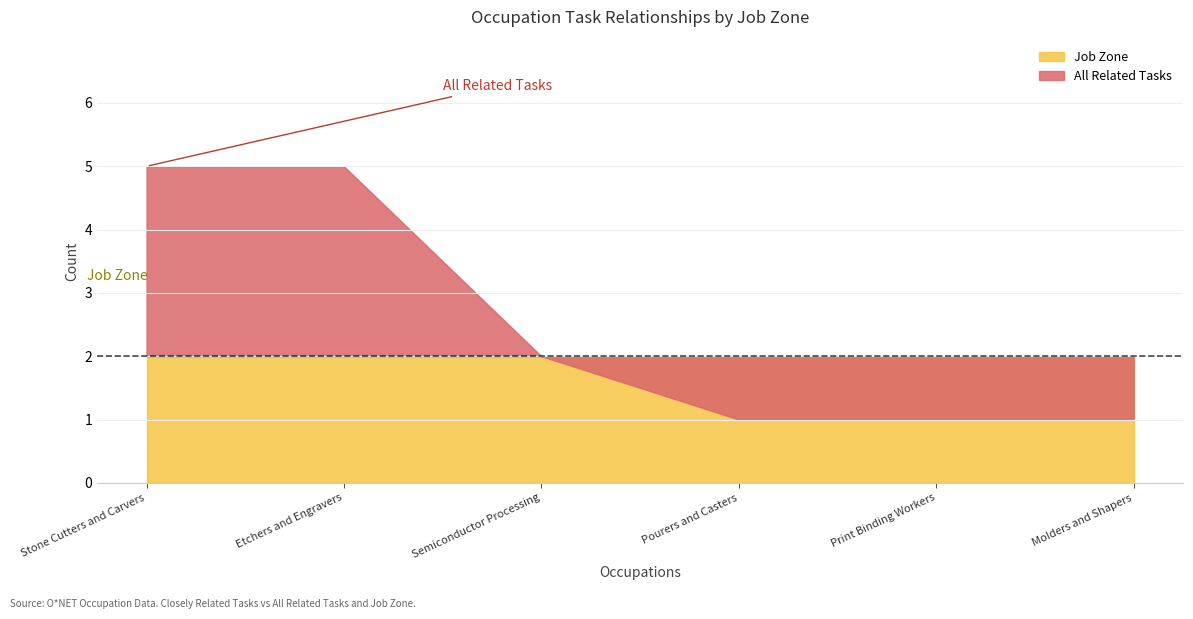

True or false: Job Zone and All Related Tasks intersect in this chart.

False